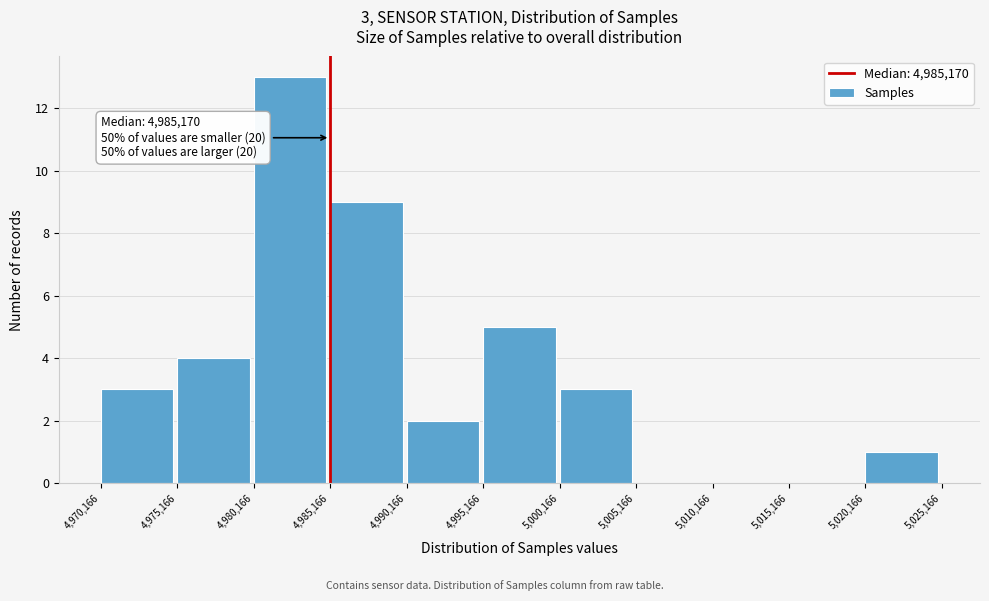

Over which range of the x-axis is the bar tallest?

4,980,166 to 4,985,166